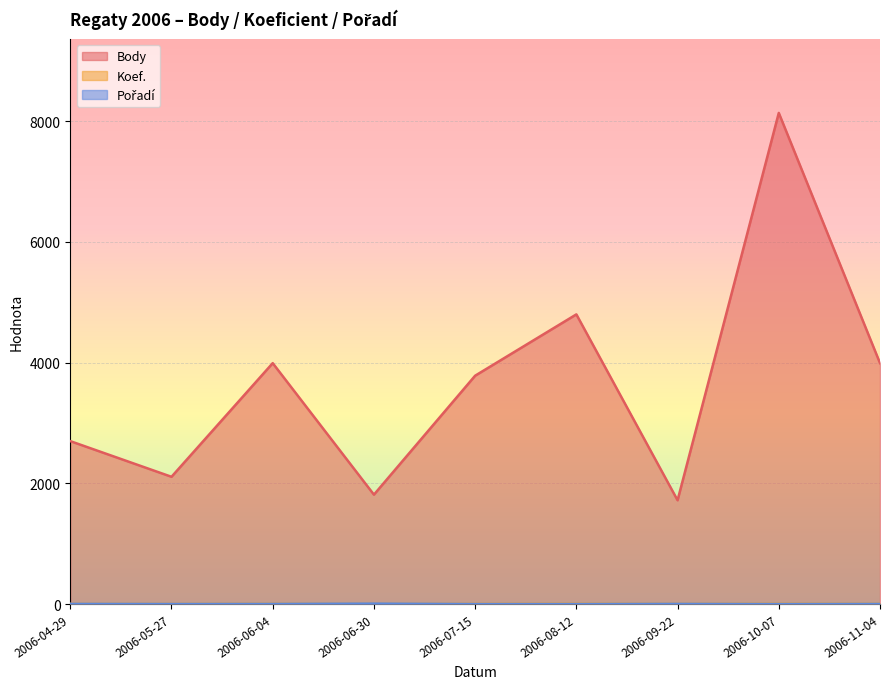

At which label does Pořadí reach its minimum?

2006-07-15